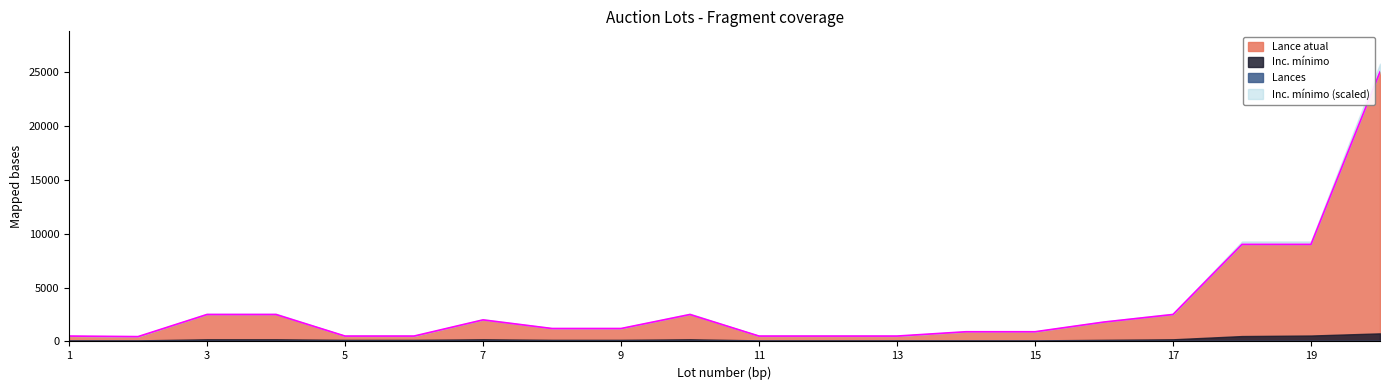

At which label does Lance atual reach its peak?

20